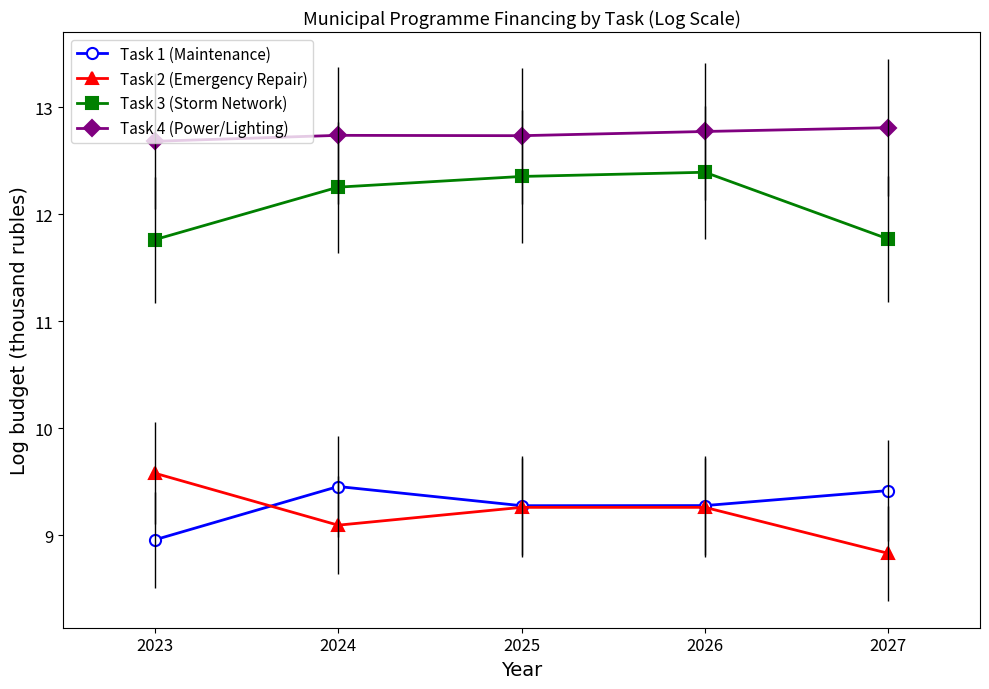

The value of Task 2 (Emergency Repair) at 2023 is 16.4. True or false?

False